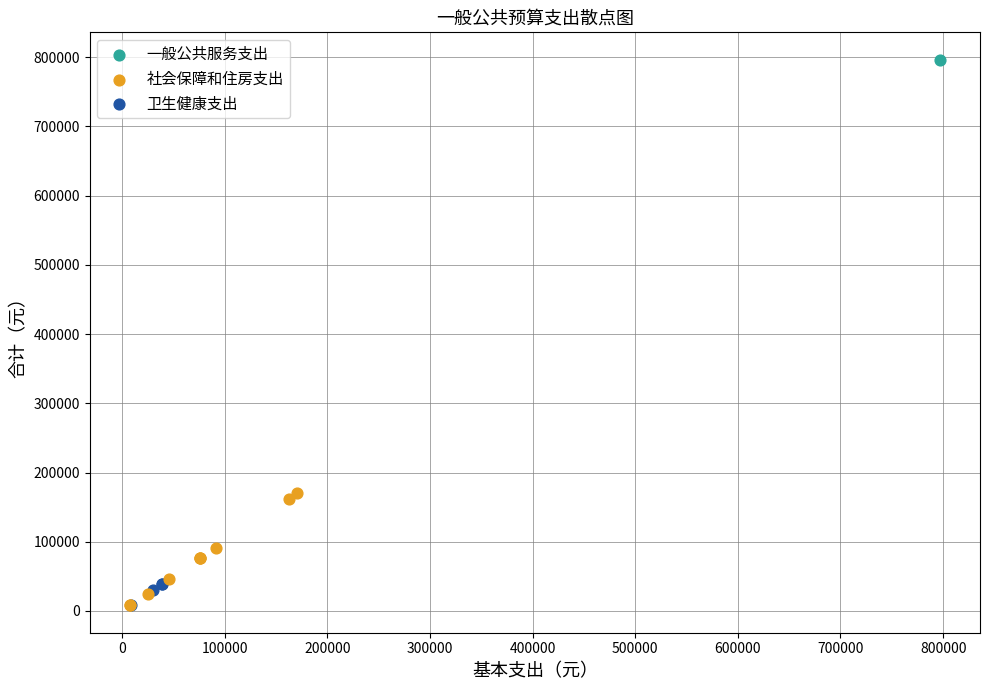

What are all the series names shown in the legend?

一般公共服务支出, 社会保障和住房支出, 卫生健康支出